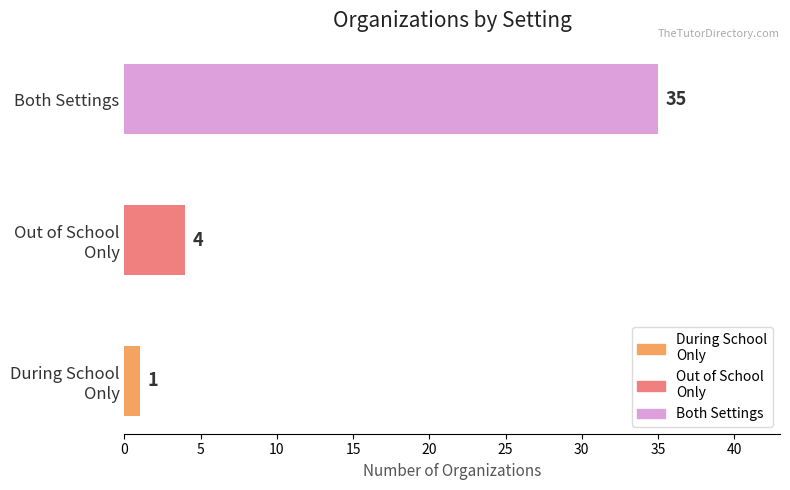

The value at Both Settings is 22. True or false?

False